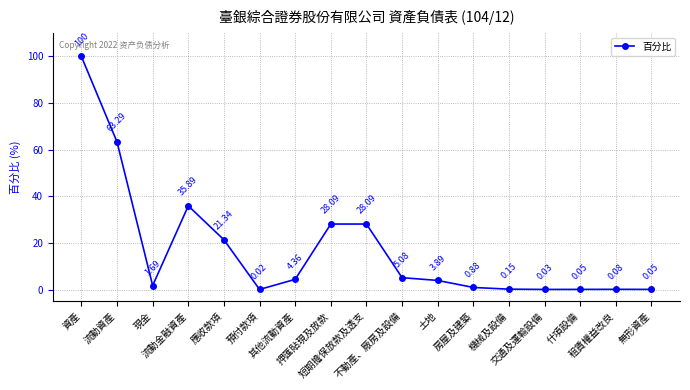

What is the greatest value displayed?

100.0